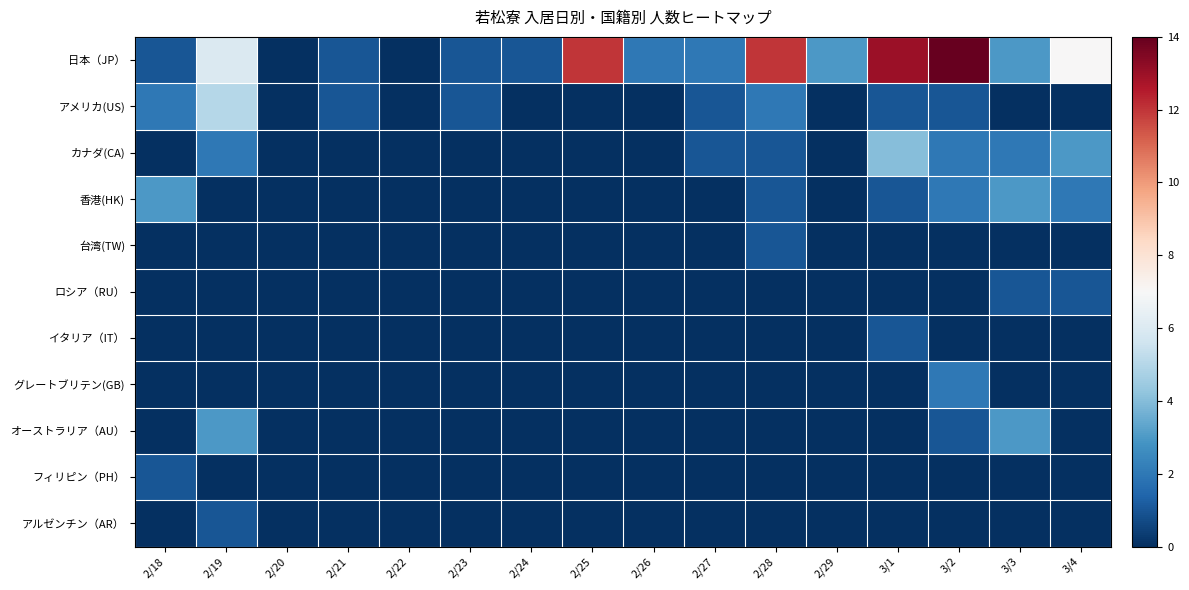

Reading left to right, list all the values displayed in this chart.

日本（JP）: 2/18=1	2/19=6	2/20=0	2/21=1	2/22=0	2/23=1	2/24=1	2/25=12	2/26=2	2/27=2	2/28=12	2/29=3	3/1=13	3/2=14	3/3=3	3/4=7
アメリカ(US): 2/18=2	2/19=5	2/20=0	2/21=1	2/22=0	2/23=1	2/24=0	2/25=0	2/26=0	2/27=1	2/28=2	2/29=0	3/1=1	3/2=1	3/3=0	3/4=0
カナダ(CA): 2/18=0	2/19=2	2/20=0	2/21=0	2/22=0	2/23=0	2/24=0	2/25=0	2/26=0	2/27=1	2/28=1	2/29=0	3/1=4	3/2=2	3/3=2	3/4=3
香港(HK): 2/18=3	2/19=0	2/20=0	2/21=0	2/22=0	2/23=0	2/24=0	2/25=0	2/26=0	2/27=0	2/28=1	2/29=0	3/1=1	3/2=2	3/3=3	3/4=2
台湾(TW): 2/18=0	2/19=0	2/20=0	2/21=0	2/22=0	2/23=0	2/24=0	2/25=0	2/26=0	2/27=0	2/28=1	2/29=0	3/1=0	3/2=0	3/3=0	3/4=0
ロシア（RU）: 2/18=0	2/19=0	2/20=0	2/21=0	2/22=0	2/23=0	2/24=0	2/25=0	2/26=0	2/27=0	2/28=0	2/29=0	3/1=0	3/2=0	3/3=1	3/4=1
イタリア（IT）: 2/18=0	2/19=0	2/20=0	2/21=0	2/22=0	2/23=0	2/24=0	2/25=0	2/26=0	2/27=0	2/28=0	2/29=0	3/1=1	3/2=0	3/3=0	3/4=0
グレートブリテン(GB): 2/18=0	2/19=0	2/20=0	2/21=0	2/22=0	2/23=0	2/24=0	2/25=0	2/26=0	2/27=0	2/28=0	2/29=0	3/1=0	3/2=2	3/3=0	3/4=0
オーストラリア（AU）: 2/18=0	2/19=3	2/20=0	2/21=0	2/22=0	2/23=0	2/24=0	2/25=0	2/26=0	2/27=0	2/28=0	2/29=0	3/1=0	3/2=1	3/3=3	3/4=0
フィリピン（PH）: 2/18=1	2/19=0	2/20=0	2/21=0	2/22=0	2/23=0	2/24=0	2/25=0	2/26=0	2/27=0	2/28=0	2/29=0	3/1=0	3/2=0	3/3=0	3/4=0
アルゼンチン（AR）: 2/18=0	2/19=1	2/20=0	2/21=0	2/22=0	2/23=0	2/24=0	2/25=0	2/26=0	2/27=0	2/28=0	2/29=0	3/1=0	3/2=0	3/3=0	3/4=0